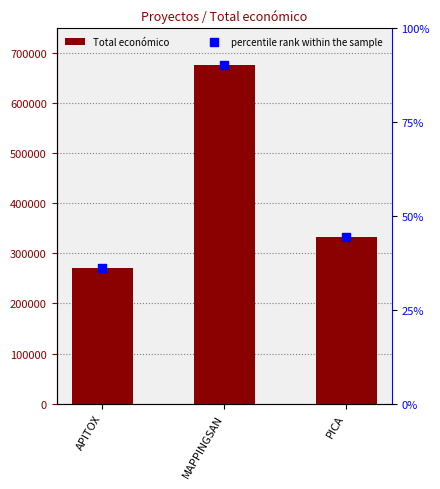

Which series has the largest Y range (max minus min)?

Total económico